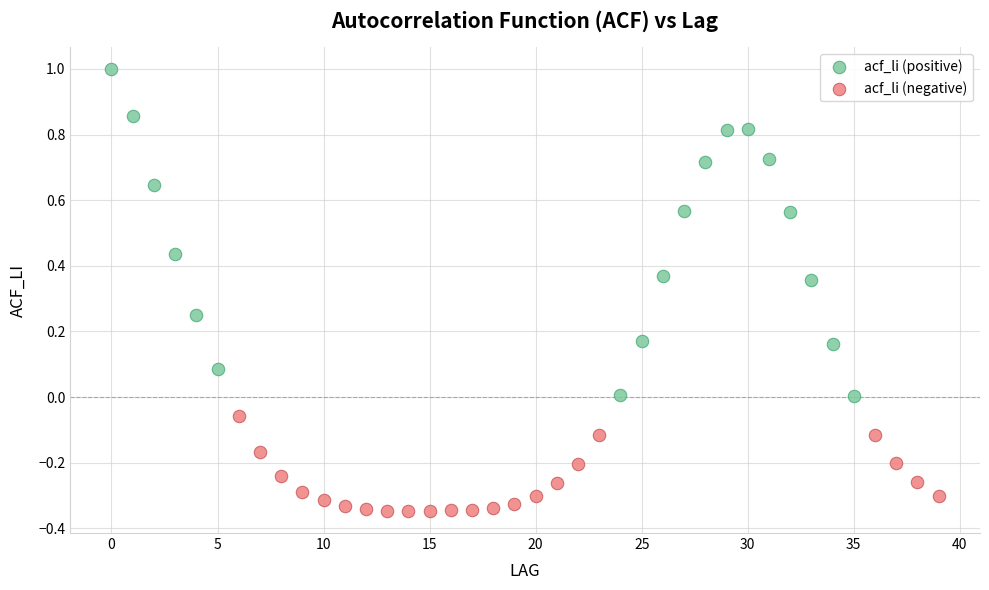

Which series reaches the minimum Y coordinate?

acf_li (negative)